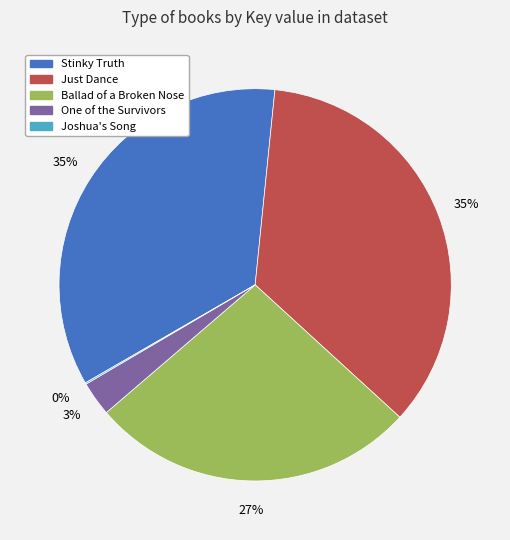

Combined, do One of the Survivors and Stinky Truth account for over 50%?

No